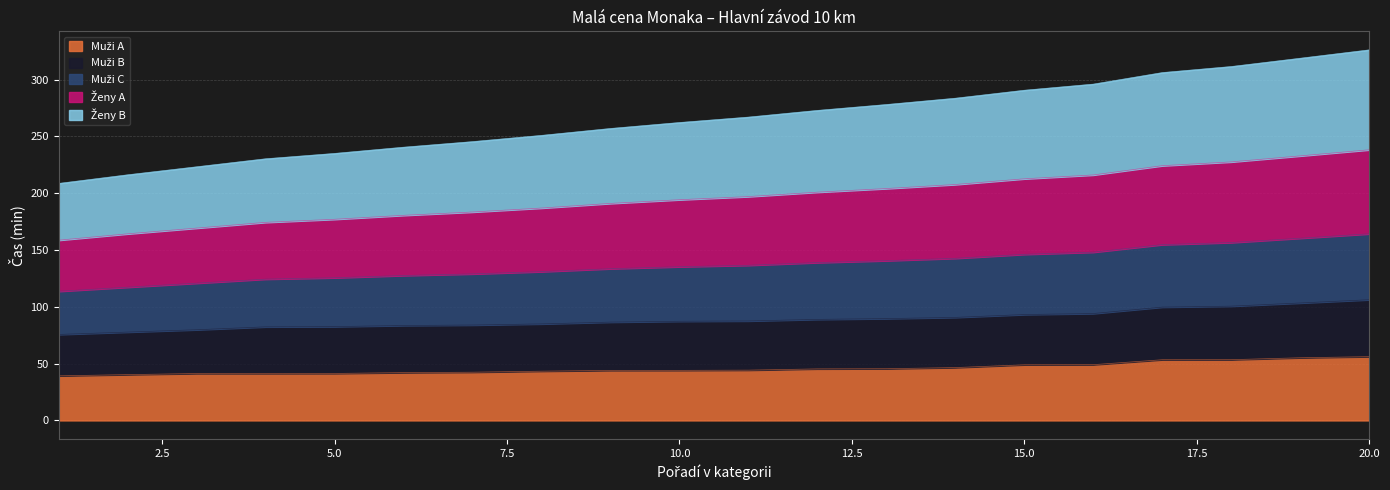

At how many categories does at least one series exceed 154?

20